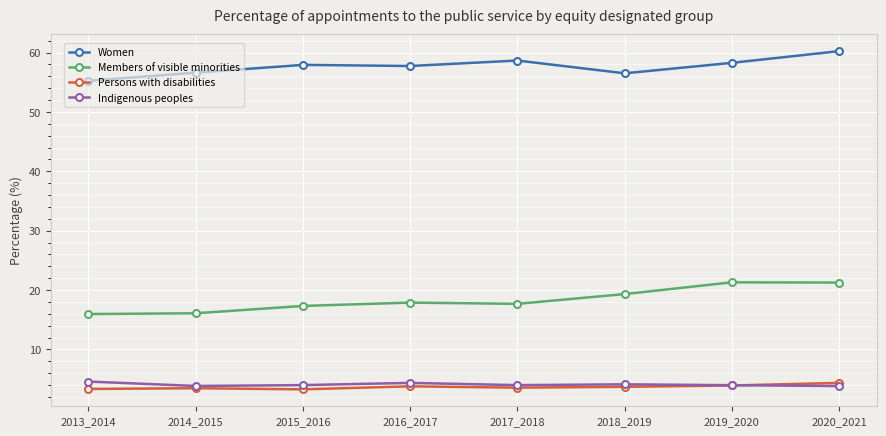

What is the average value of the Members of visible minorities series?

18.4